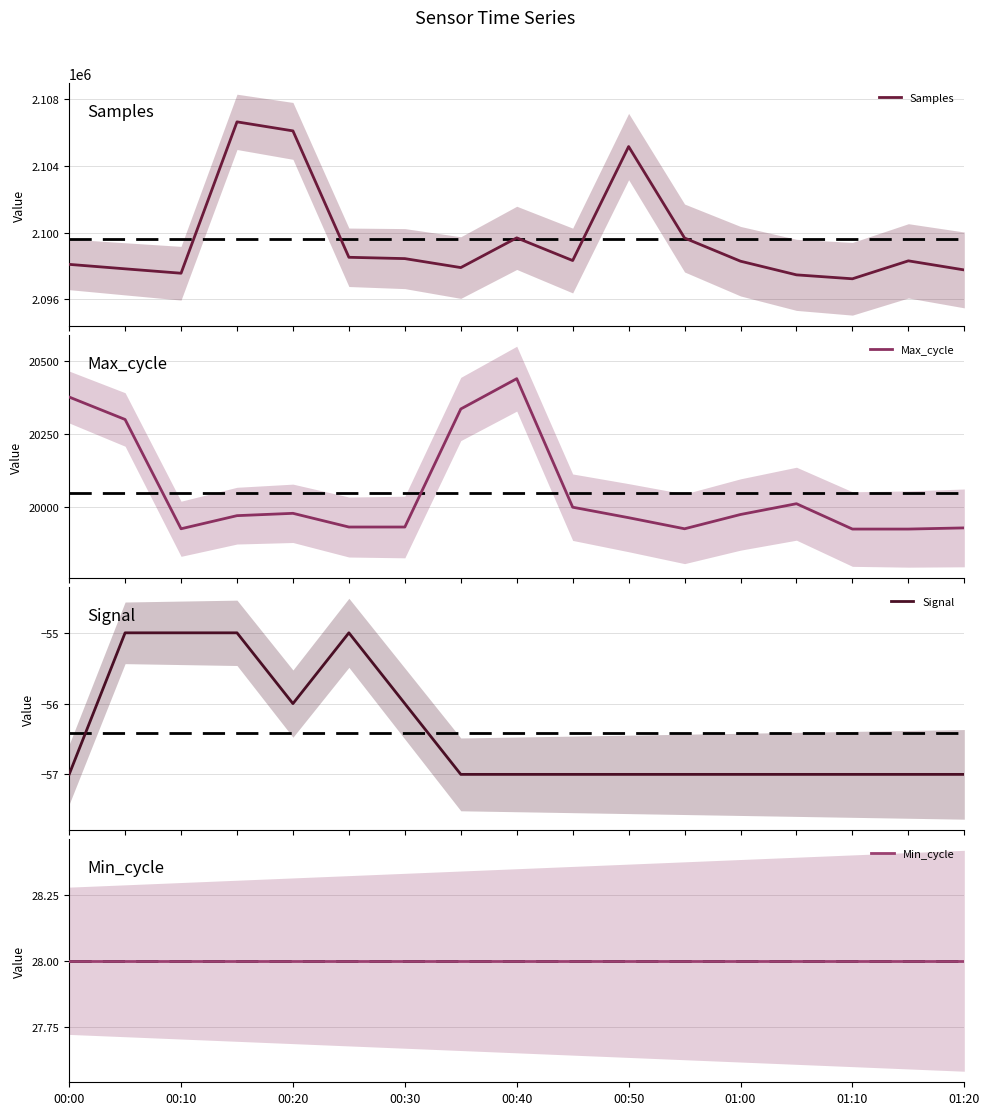

What is the highest value of the Max_cycle series?

20440